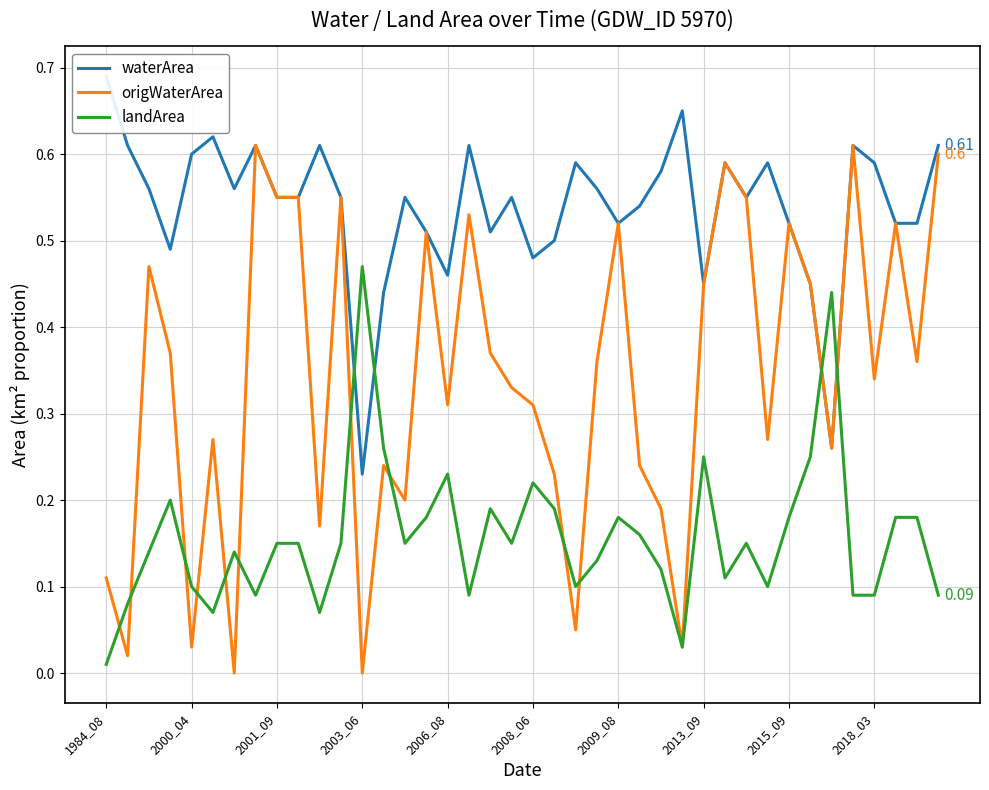

The origWaterArea series shows 1.0 at 39. True or false?

False